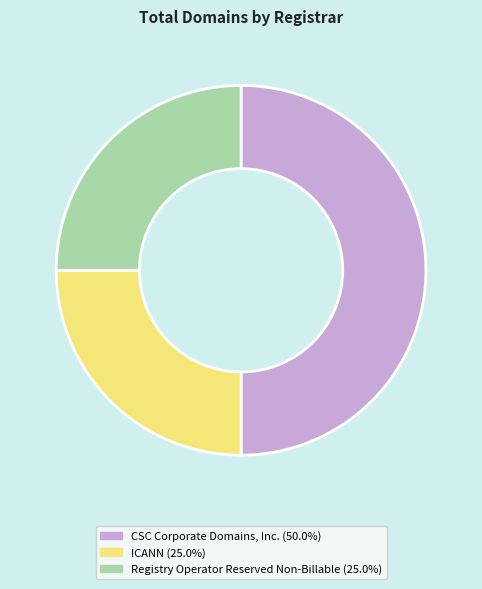

What is the ratio of the value at ICANN (25.0%) to the value at CSC Corporate Domains, Inc. (50.0%)?

0.5